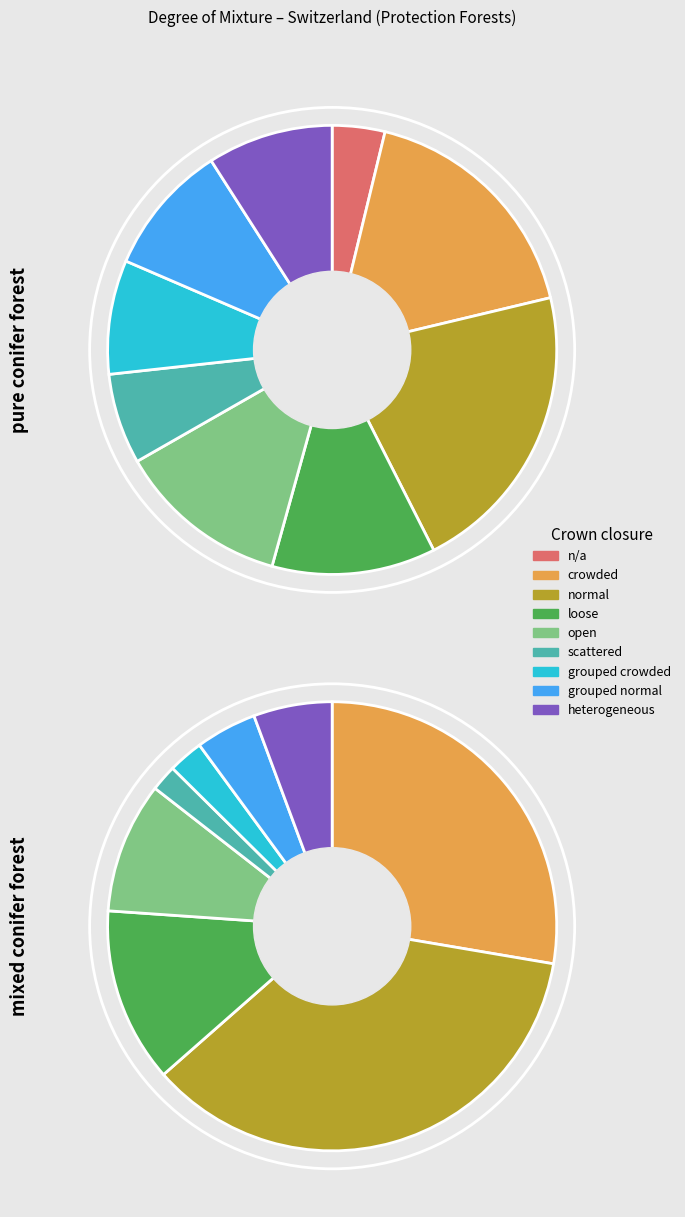

To the nearest percent, what is the average slice percentage?

11%